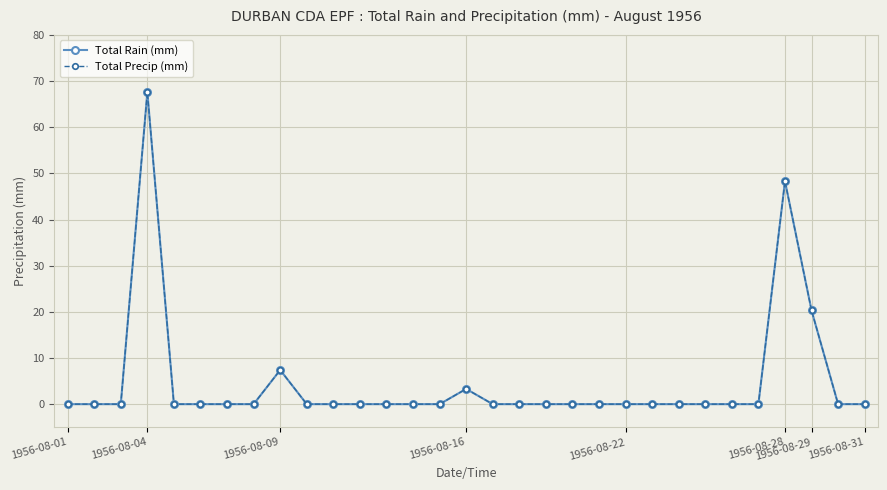

True or false: Total Rain (mm) and Total Precip (mm) intersect in this chart.

False